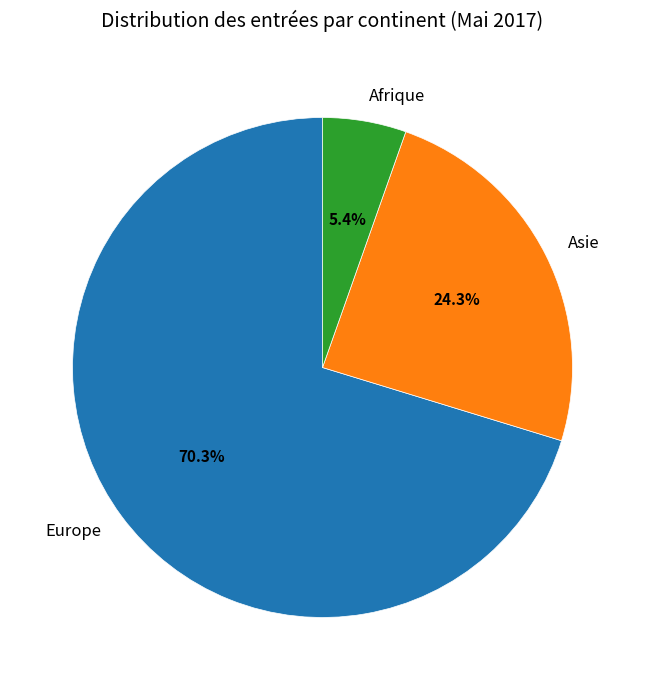

To the nearest percent, what portion does Europe represent?

70%